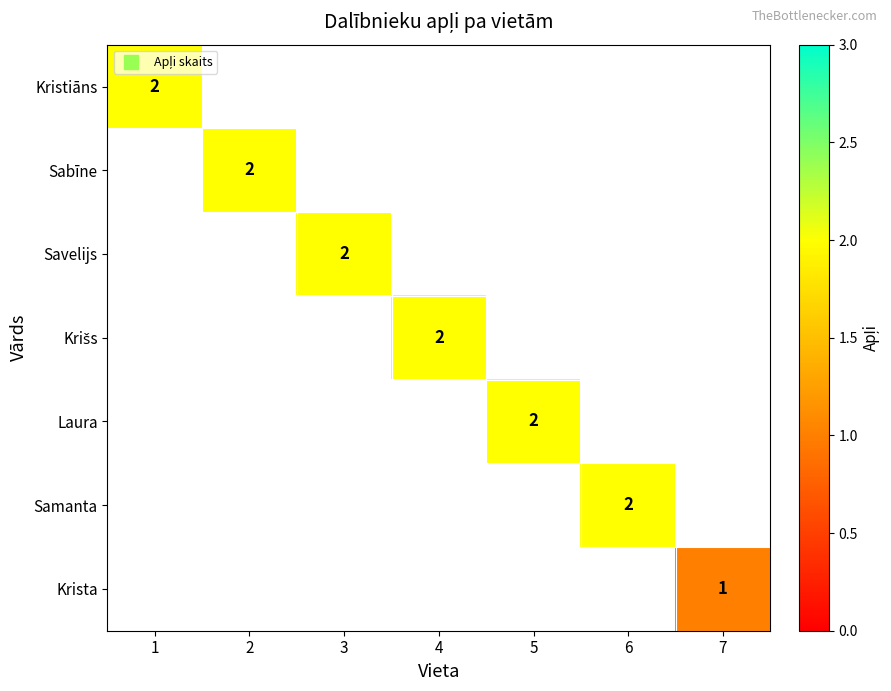

Is the value of Krista at 1 greater than the value of Laura at 1?

No